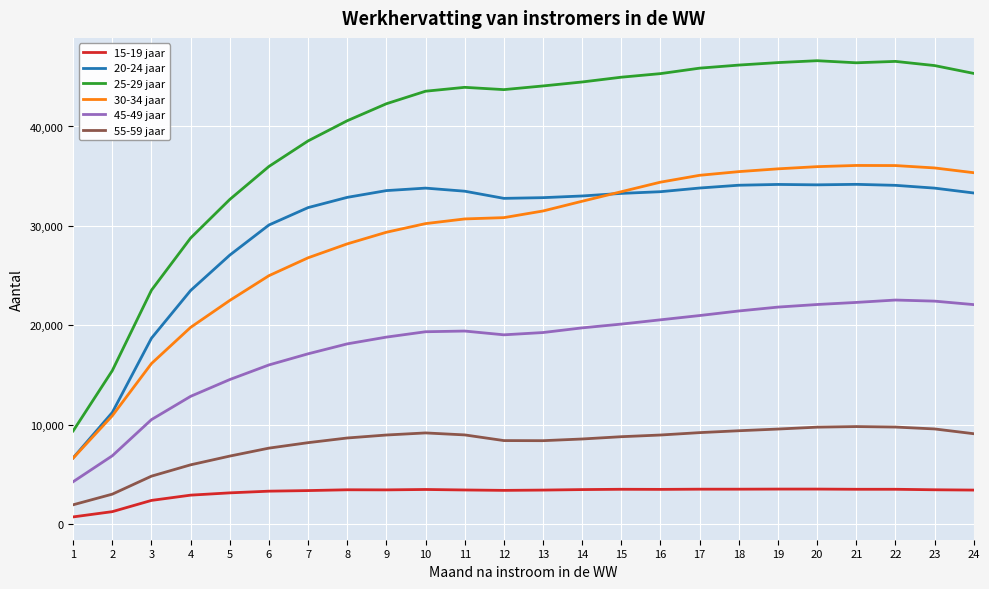

True or false: 45-49 jaar and 55-59 jaar intersect in this chart.

False